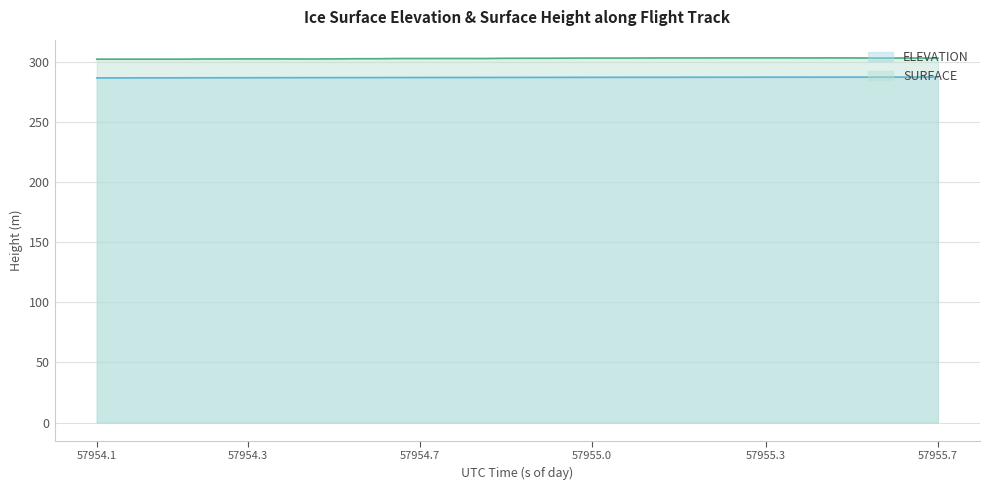

What is the difference between the maximum and minimum values in the ELEVATION series?

0.7